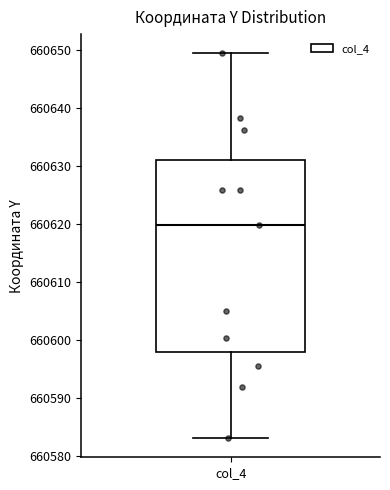

Transcribe this box plot: give where the median line is, the range the box spans, and where the two whiskers end, as read against the y-axis. The values are not printed on the chart, so give them approximately, as read against the axis.

median 660620, box 660598 to 660631, whiskers 660583 to 660649